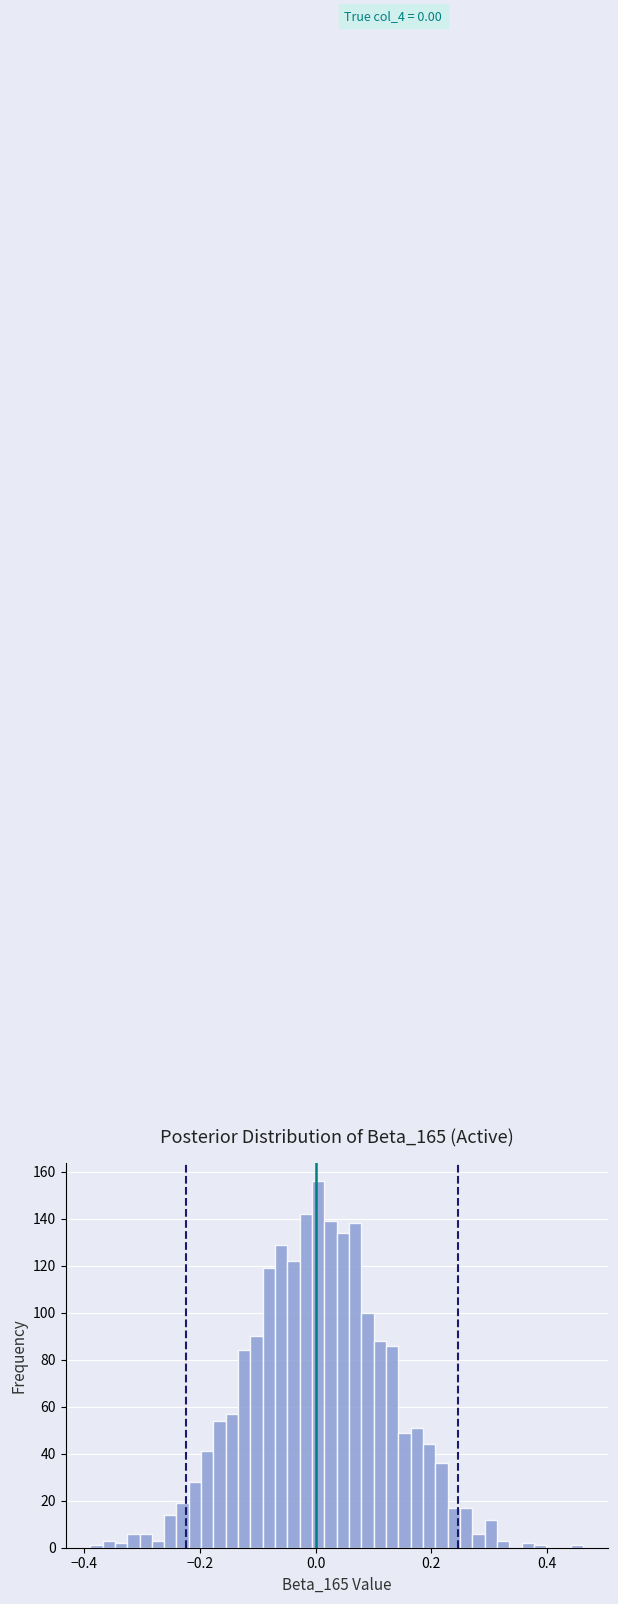

Read against the x-axis, roughly where is the centre of the tallest bar?

0.00